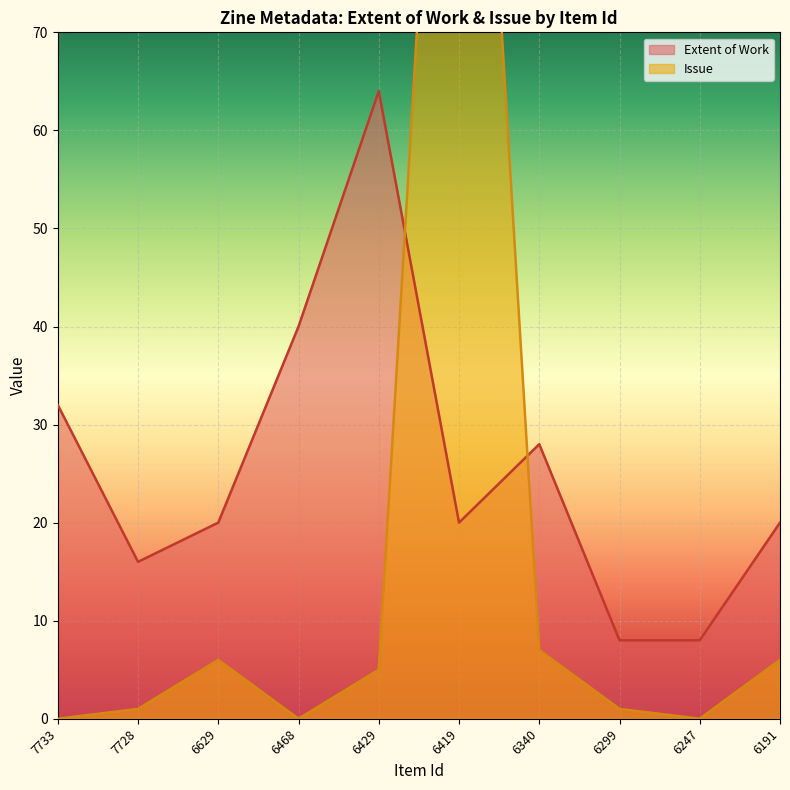

Rank the series at 6191 from highest to lowest value.

Extent of Work, Issue